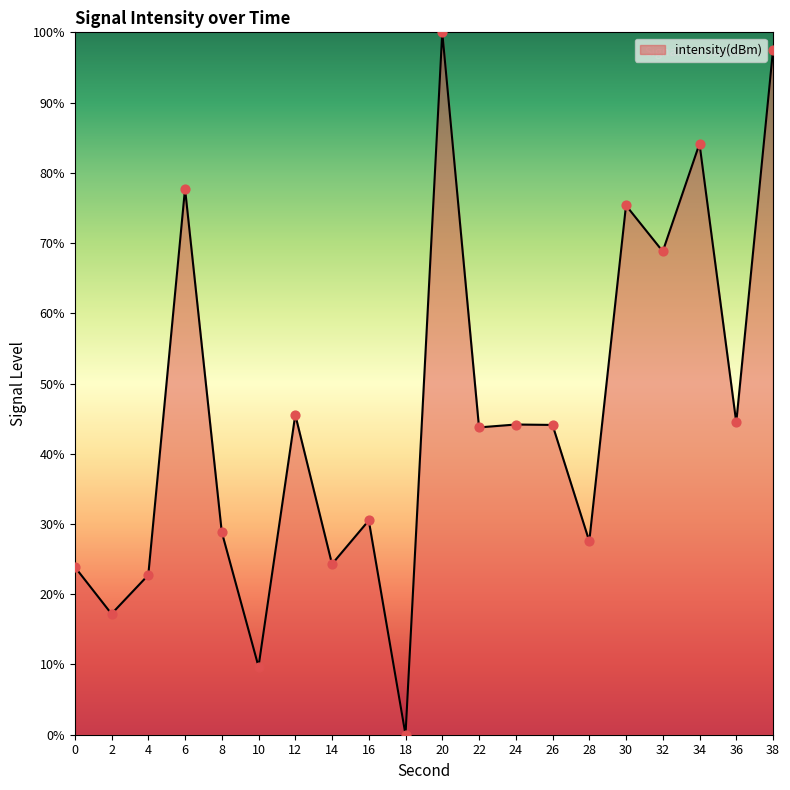

Which has a higher value, 36 or 34?

34